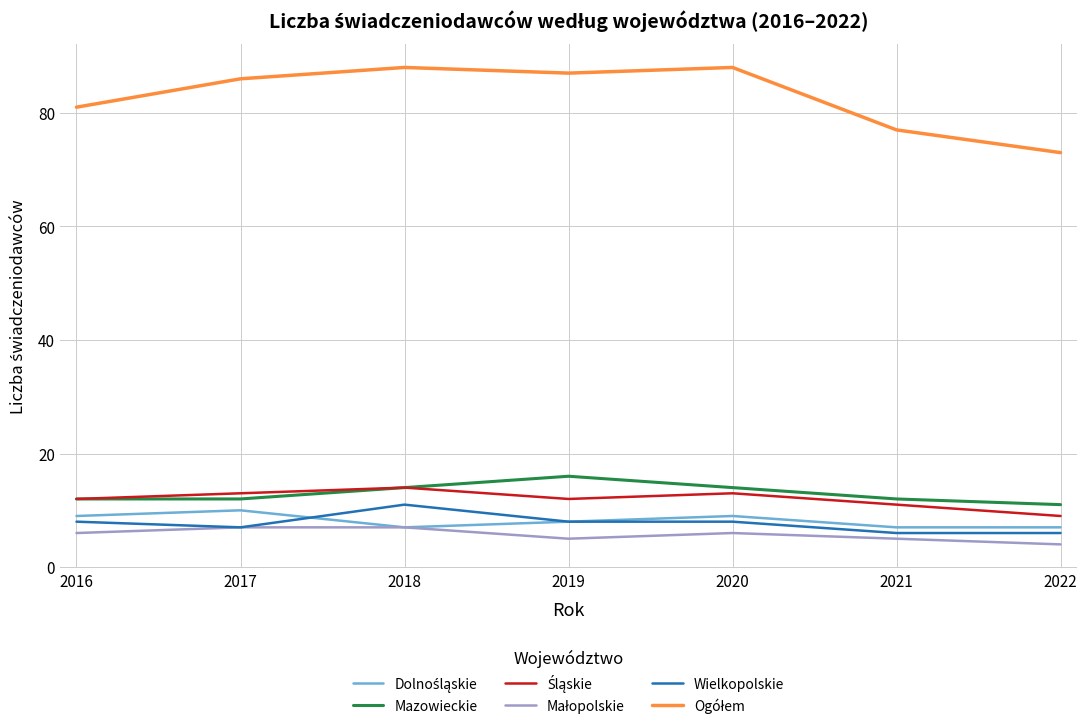

What is the total value across all series at 2017?

135